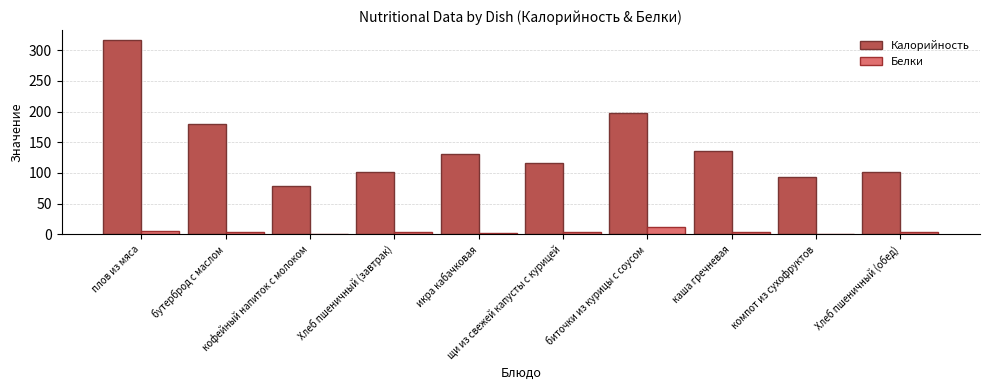

What is the highest value of the Калорийность series?

317.0